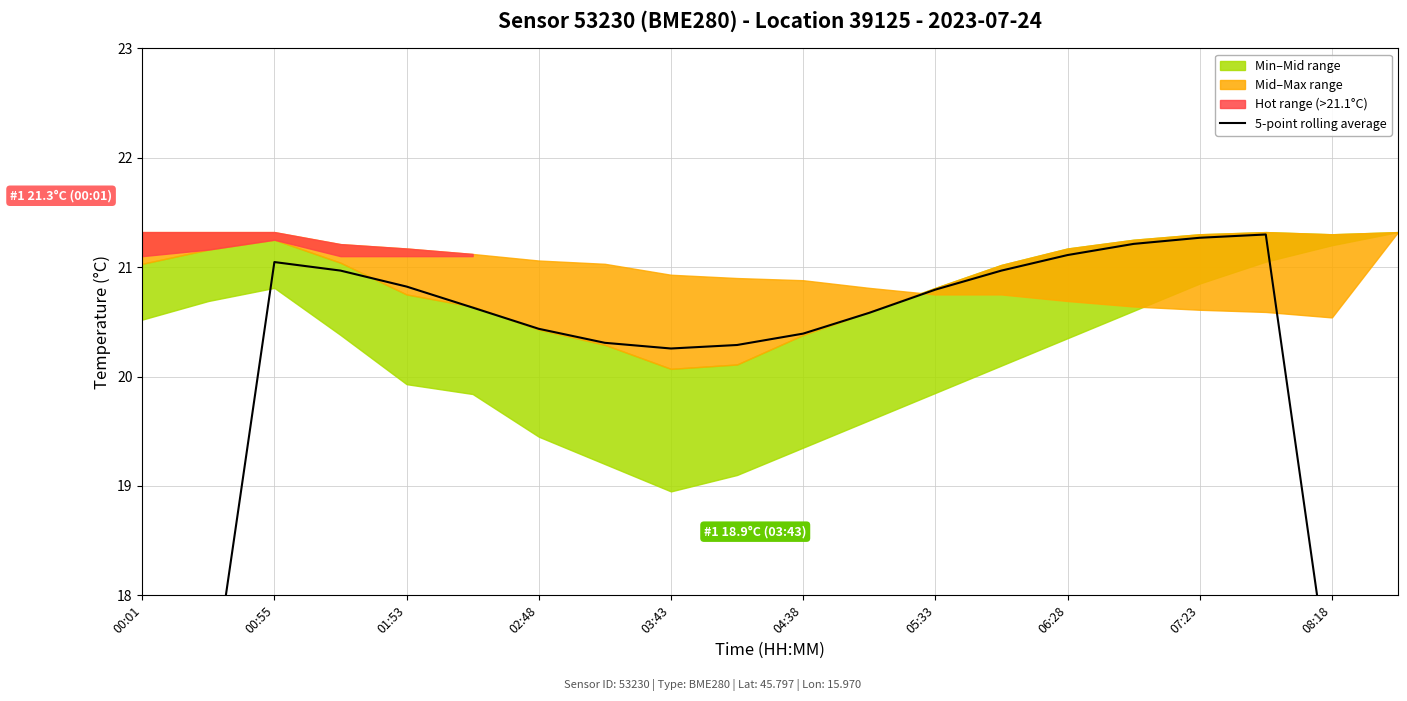

Approximately how many times larger is the value at 00:01 compared to 02:48?

0.6